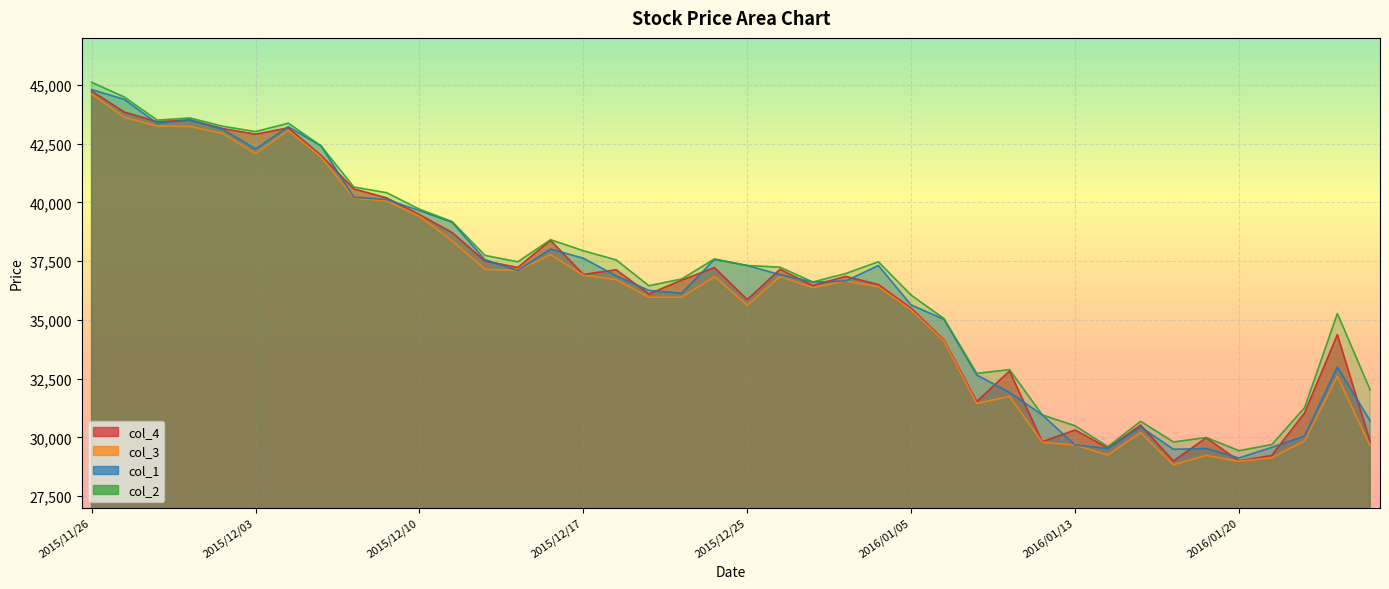

What is the difference between the second highest and minimum values in the col_4 series?

14850